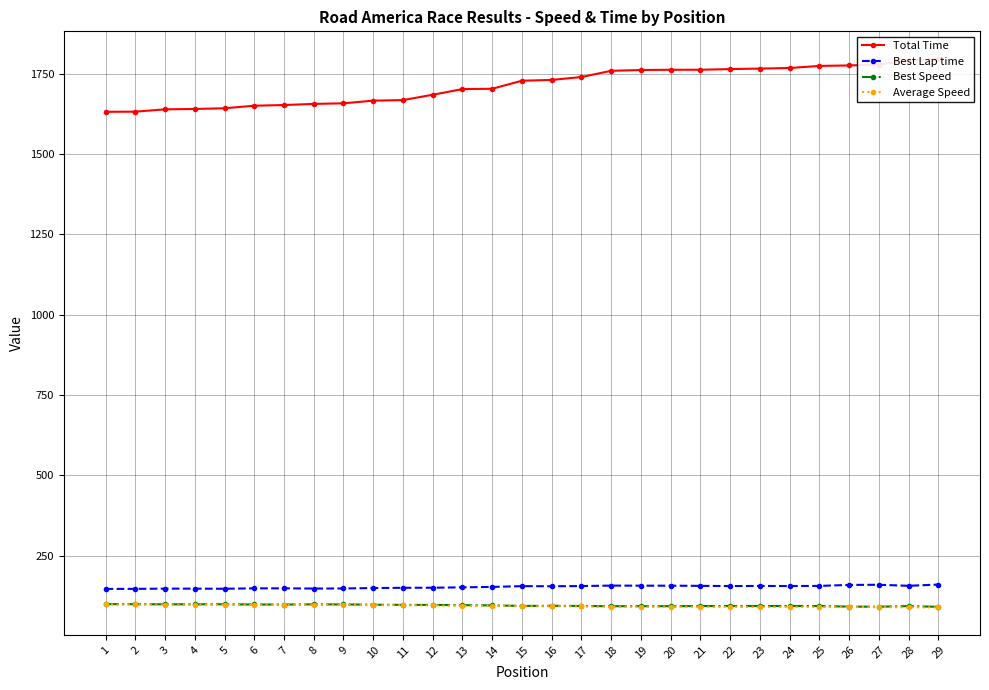

Reading right to left, extract all data points from this chart.

Total Time: 1796.8	1790.8	1778.9	1776.0	1774.5	1768.1	1766.2	1764.6	1762.6	1762.5	1761.8	1759.3	1739.9	1730.9	1728.5	1703.4	1702.4	1684.7	1668.2	1666.4	1658.1	1656.3	1652.8	1650.6	1642.7	1640.5	1639.3	1632.2	1631.6
Best Lap time: 160.2	156.4	159.6	159.1	156.1	155.6	155.9	155.6	156.2	156.8	156.7	157.0	155.6	155.0	155.3	152.9	151.6	150.4	150.1	149.4	148.1	147.8	148.6	148.4	147.2	147.5	147.6	146.8	146.8
Best Speed: 91.0	93.2	91.3	91.6	93.4	93.6	93.5	93.7	93.3	92.9	93.0	92.8	93.7	94.0	93.8	95.3	96.1	96.9	97.1	97.5	98.4	98.6	98.1	98.2	99.0	98.8	98.7	99.2	99.3
Average Speed: 89.2	89.5	90.1	90.3	90.3	90.7	90.8	90.8	90.9	91.0	91.0	91.1	92.1	92.6	92.7	94.1	94.2	95.1	96.1	96.2	96.7	96.8	97.0	97.1	97.6	97.7	97.8	98.2	98.2